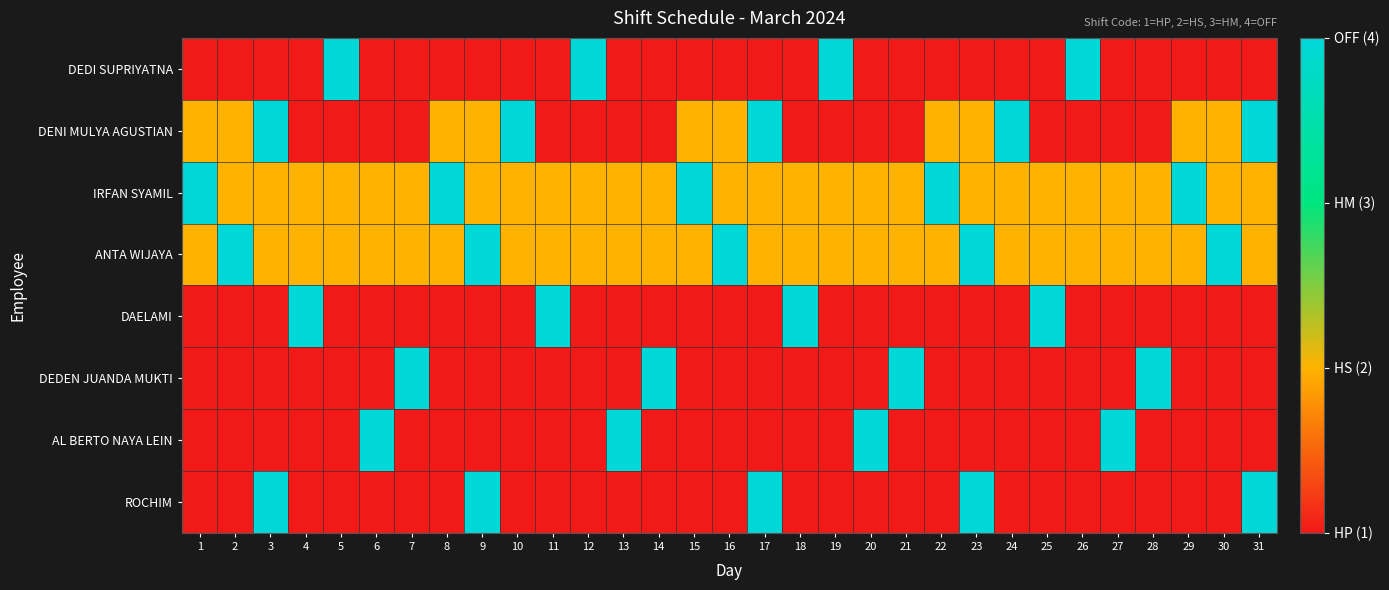

At which category does the chart reach its peak across all series?

5